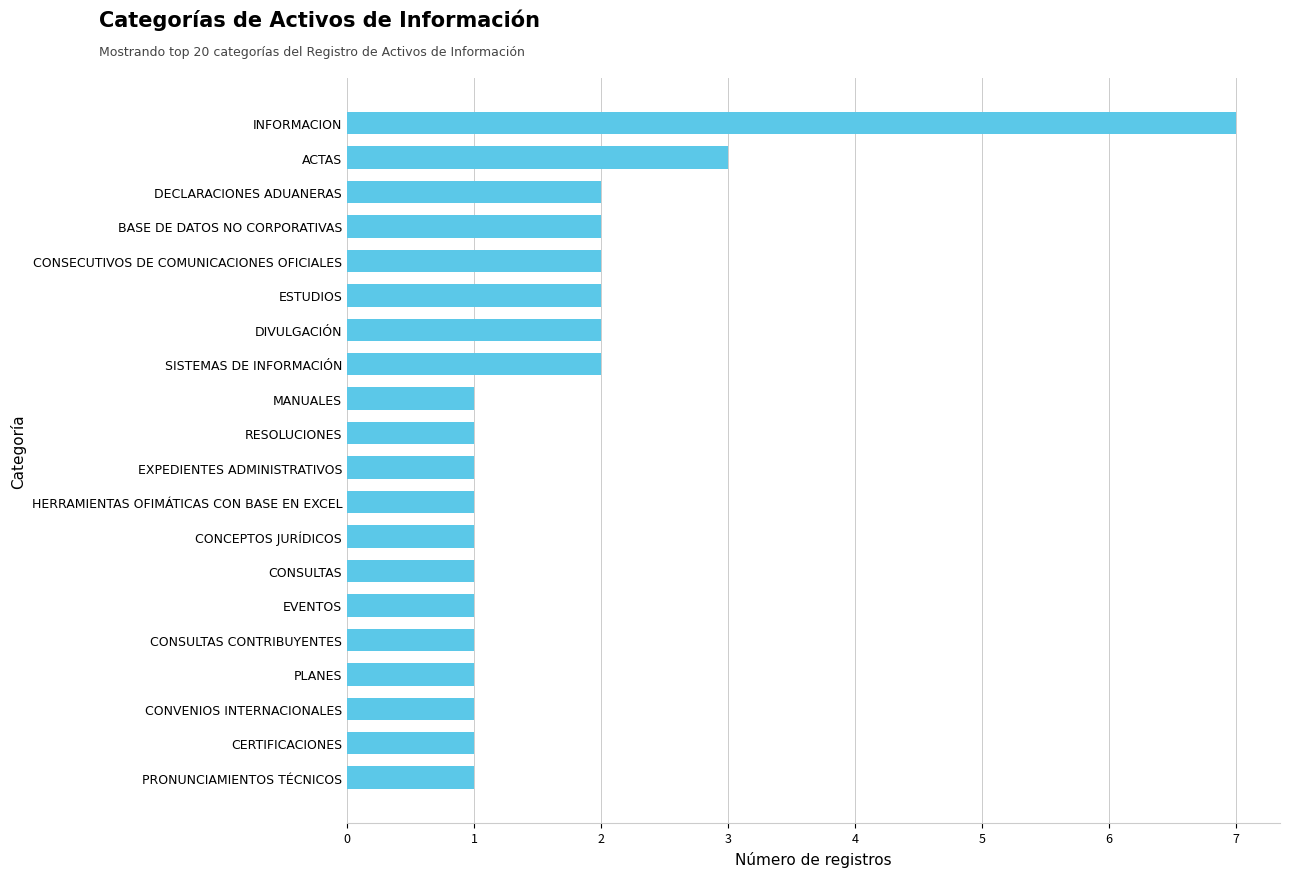

Count the number of categories in the chart.

20